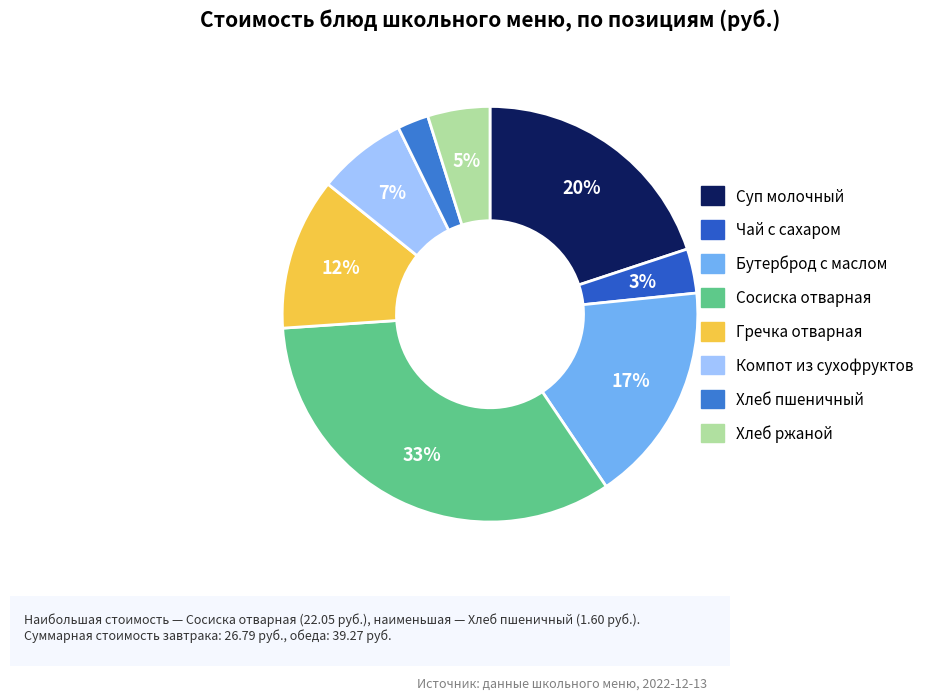

Count the number of slices in the pie.

8